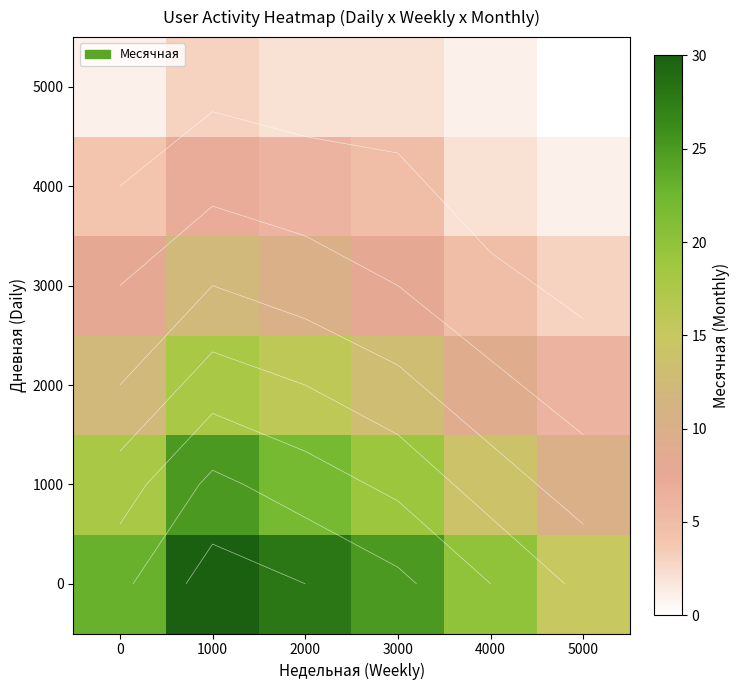

The value of 5000 at 4000 is 1. True or false?

False